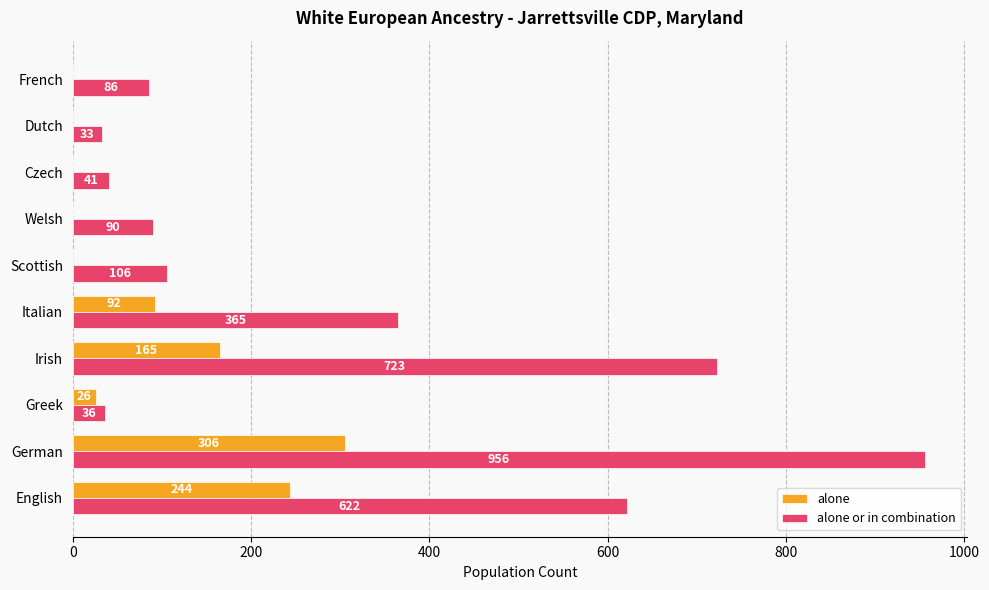

What is the highest value of the alone series?

306